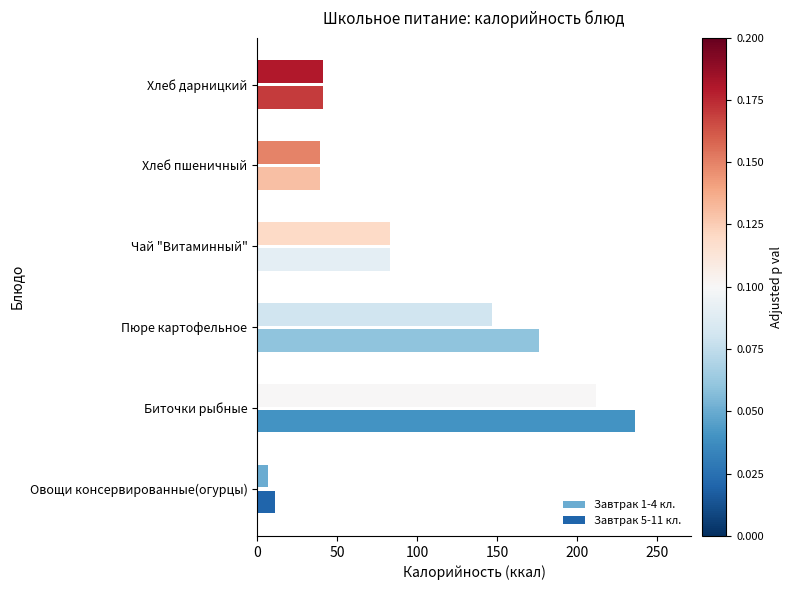

Which series has the largest range (max minus min)?

Завтрак 5-11 кл.